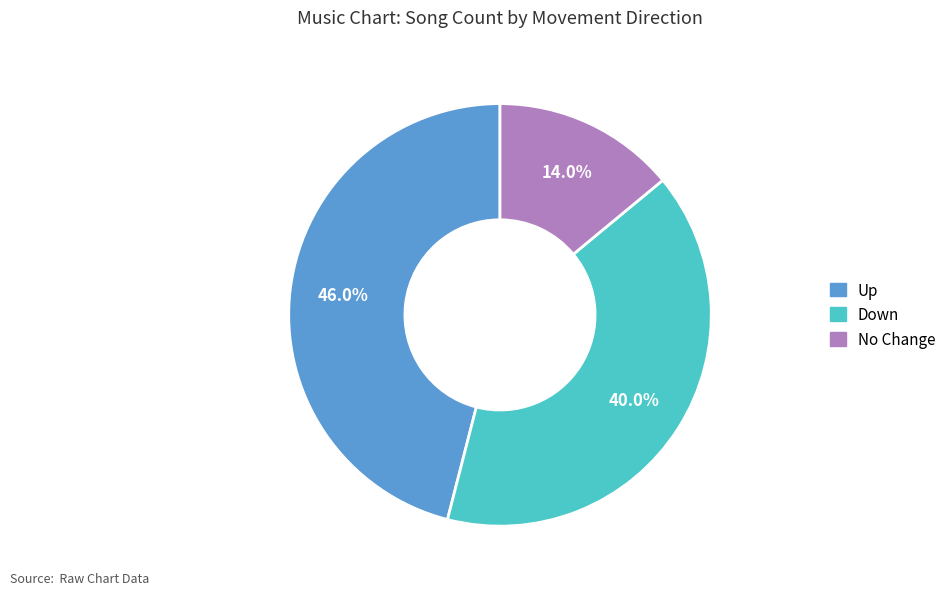

Is there any slice that represents more than half of the pie?

No